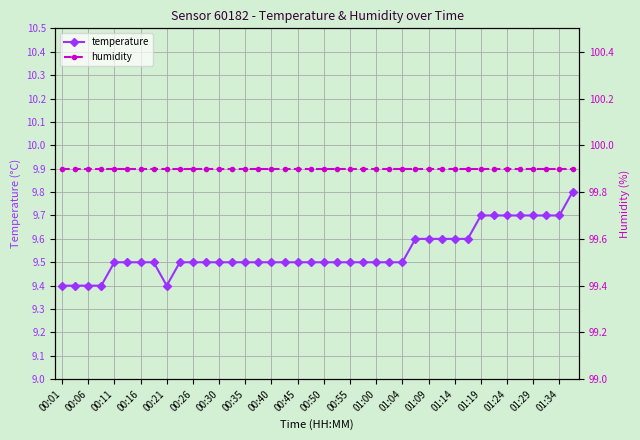

What is the average value of the humidity series?

99.9